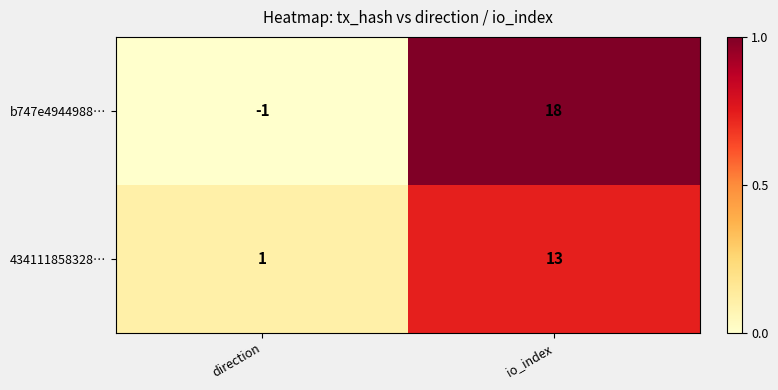

How many categories are shown in the chart?

2